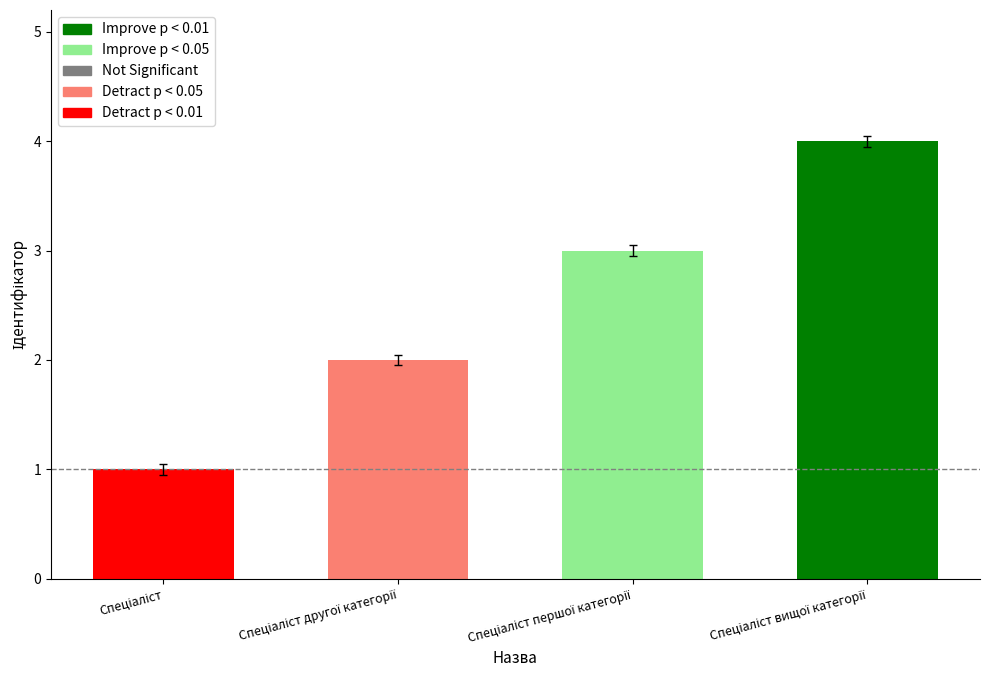

What is the minimum value shown in the chart?

1